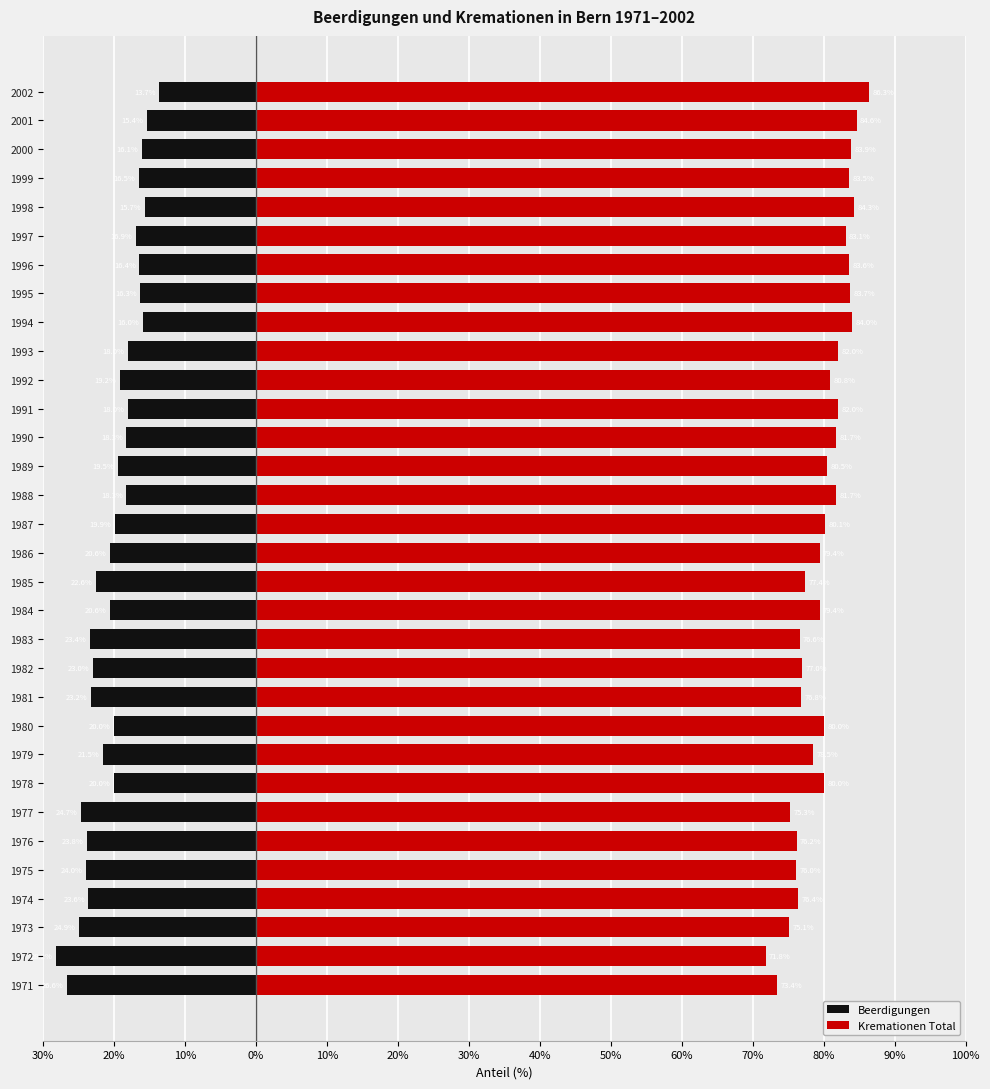

Which series changed the most between 1995 and 1997?

Beerdigungen